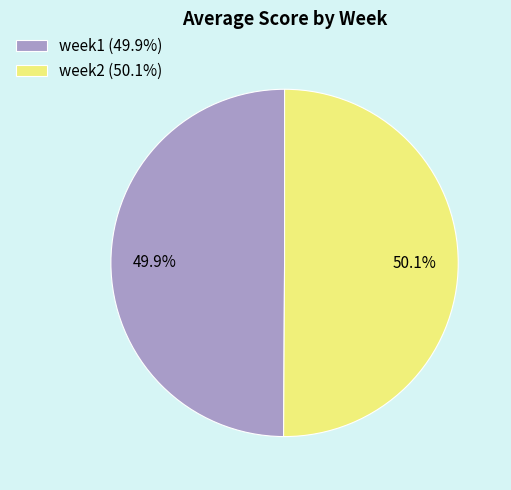

Is there any slice that represents more than half of the pie?

Yes